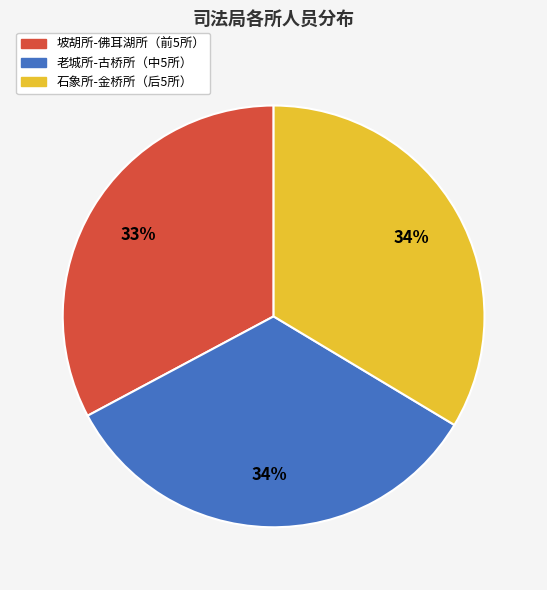

Does any single category account for the majority?

No